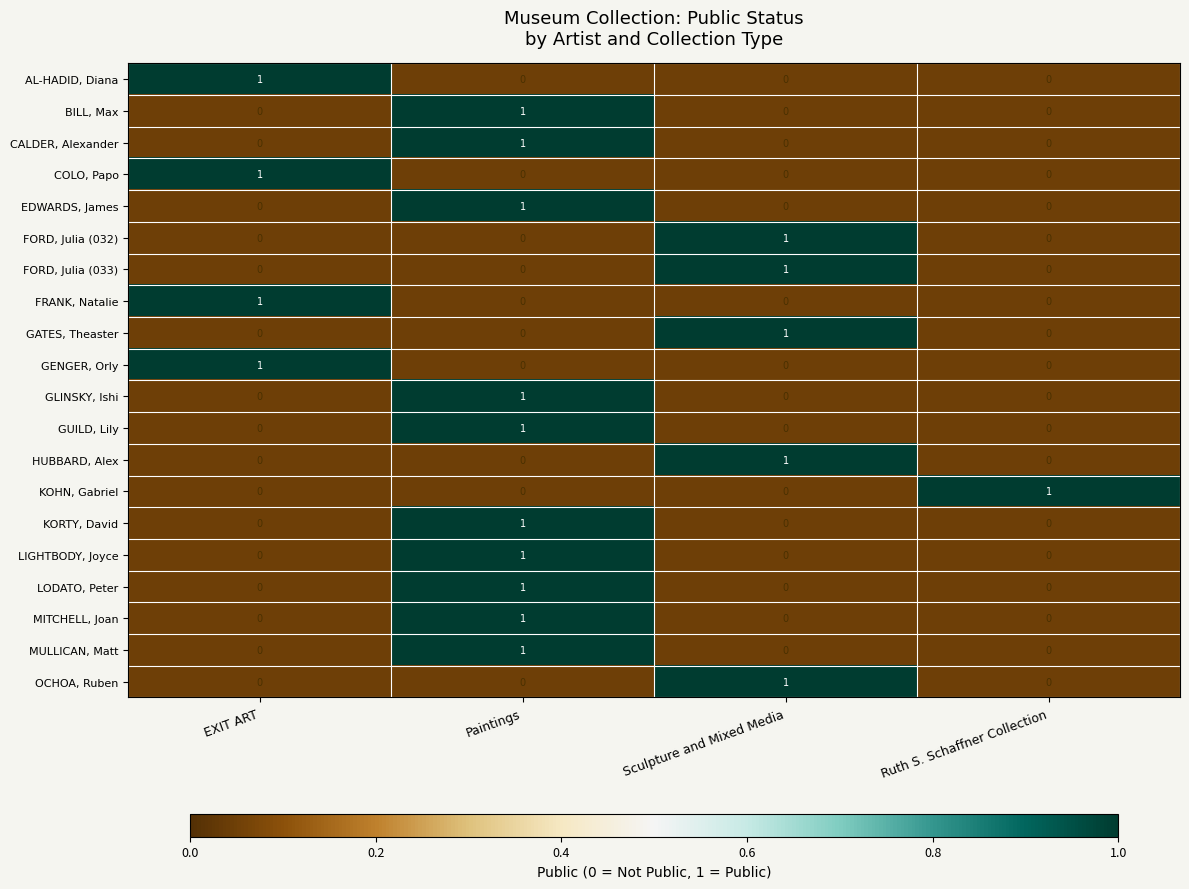

At which category is the sum across all series the highest?

Paintings